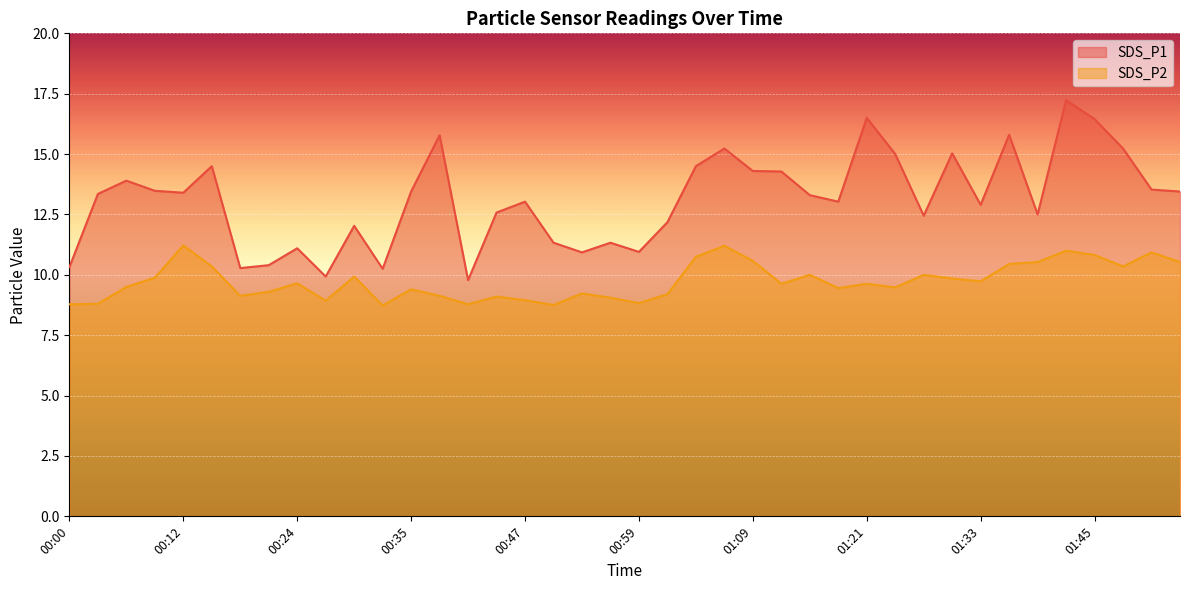

True or false: SDS_P2 and SDS_P1 intersect in this chart.

False